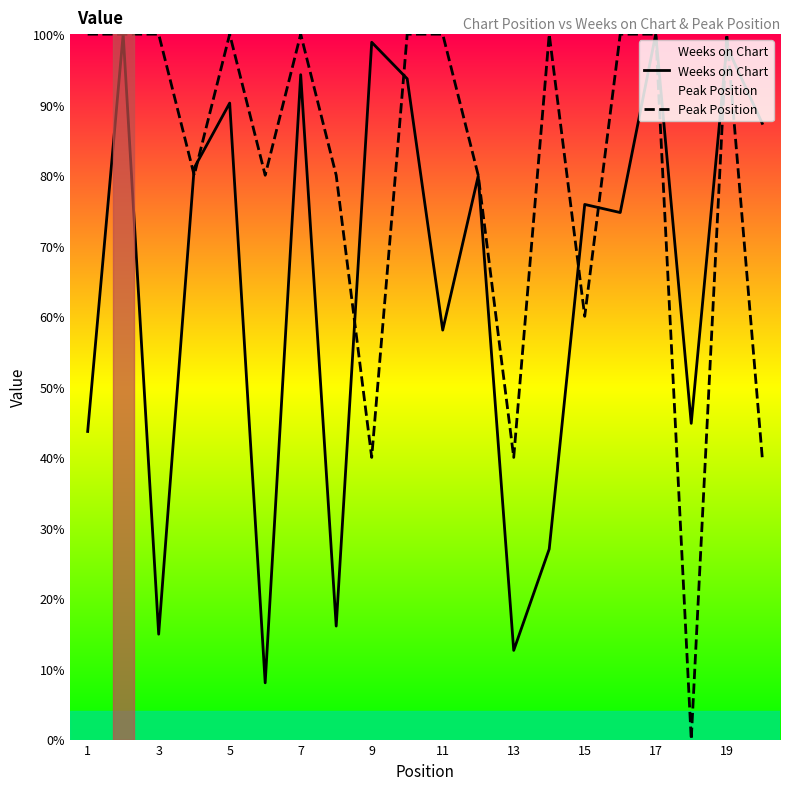

In Peak Position, how many points are lower than both neighbors (excluding endpoints)?

6